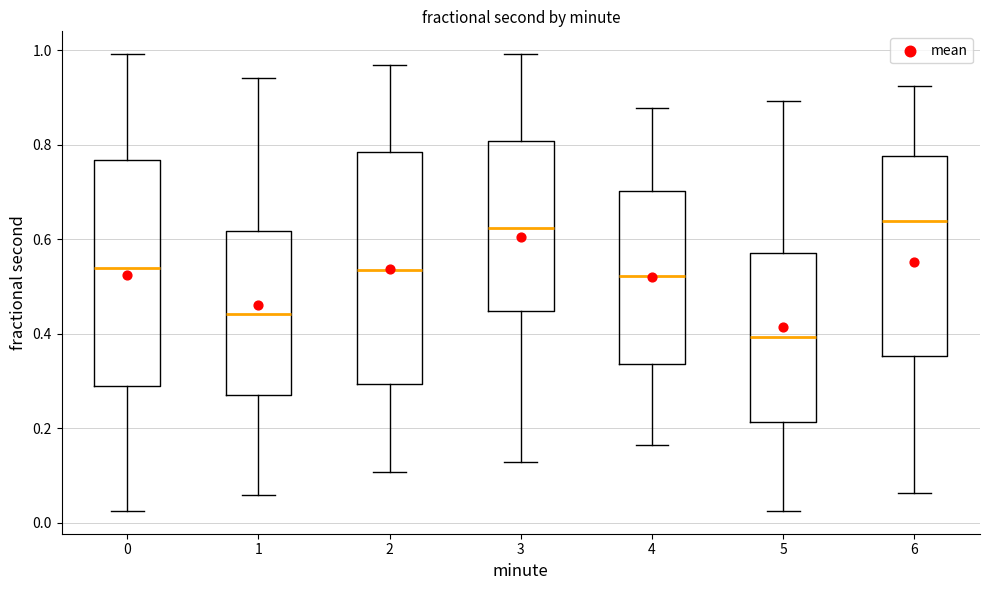

Reading left to right, read every box against the y-axis: the position of its median line, the range the box covers, and the ends of its whiskers. The values are not printed on the chart, so give them approximately, as read against the axis.

0: median 0.54, box 0.28 to 0.76, whiskers 0.02 to 1.00
1: median 0.44, box 0.28 to 0.62, whiskers 0.06 to 0.94
2: median 0.54, box 0.30 to 0.78, whiskers 0.10 to 0.96
3: median 0.62, box 0.44 to 0.80, whiskers 0.12 to 1.00
4: median 0.52, box 0.34 to 0.70, whiskers 0.16 to 0.88
5: median 0.40, box 0.22 to 0.56, whiskers 0.02 to 0.90
6: median 0.64, box 0.36 to 0.78, whiskers 0.06 to 0.92